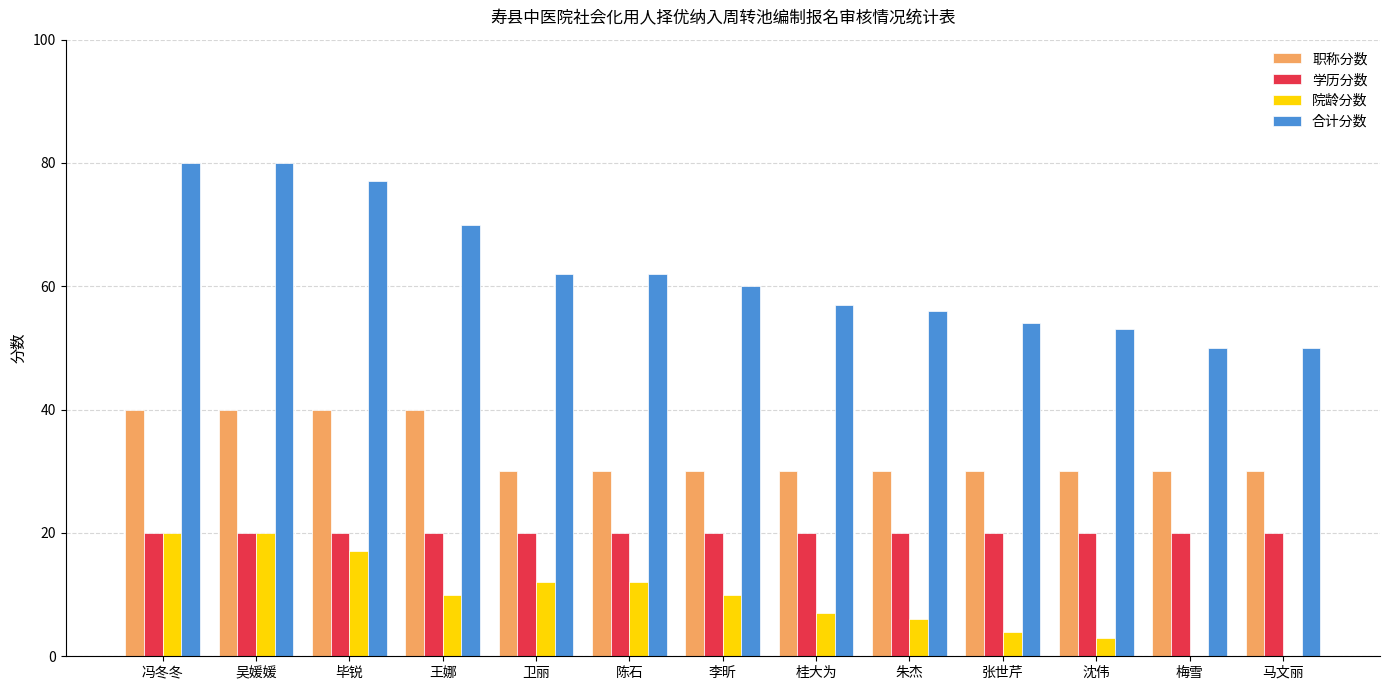

What are all the series names shown in the legend?

职称分数, 学历分数, 院龄分数, 合计分数